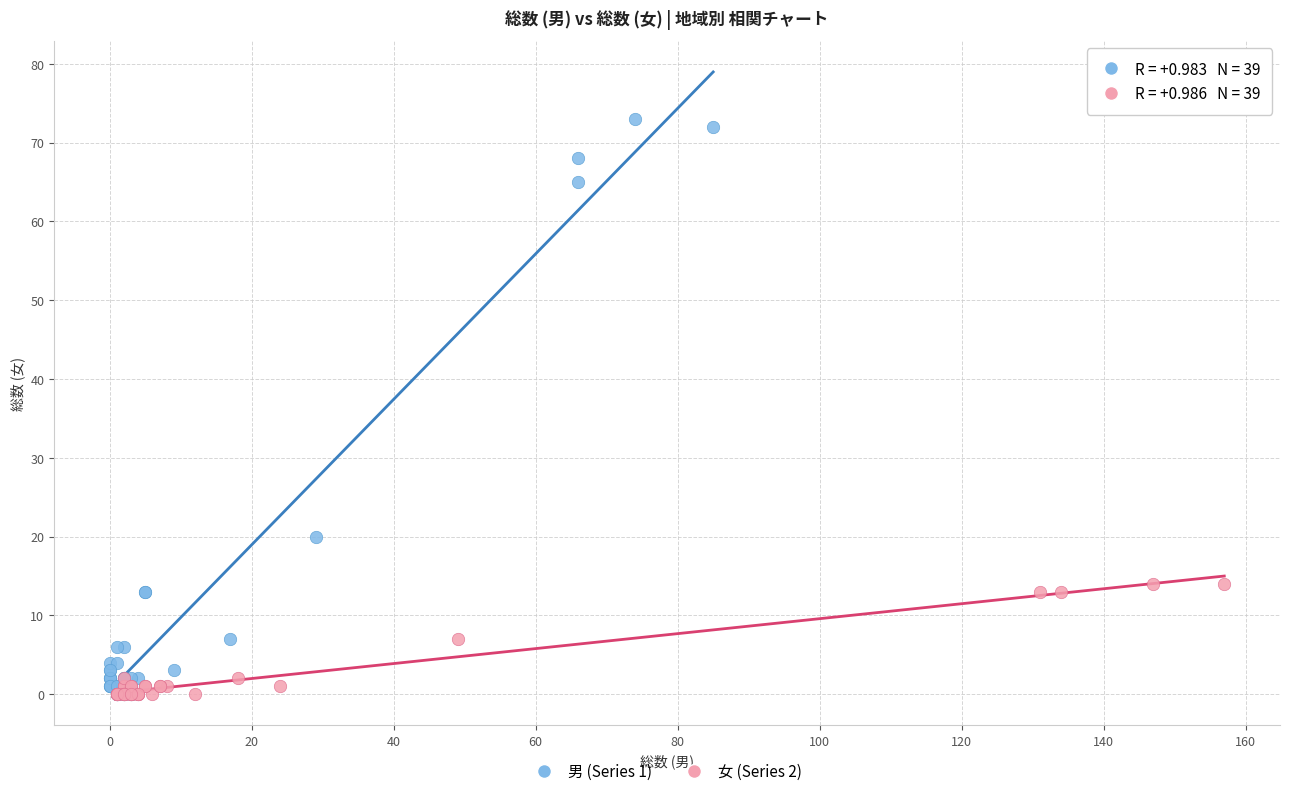

Which series reaches the maximum Y coordinate?

男 (Series 1)